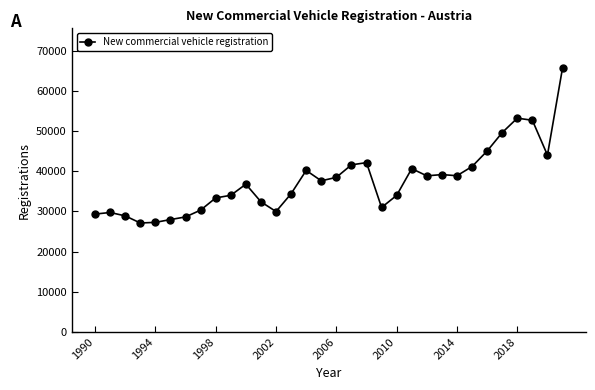

What is the greatest value displayed?

65695